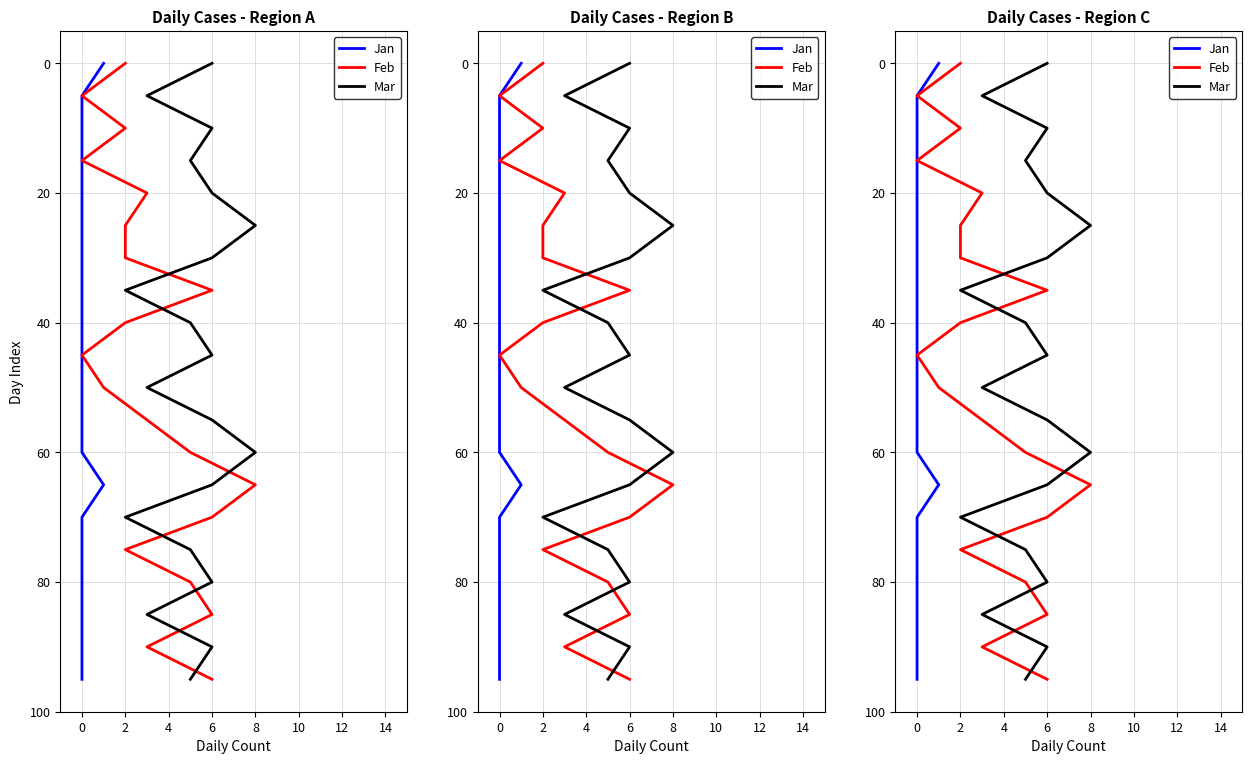

How many categories are shown in the chart?

20